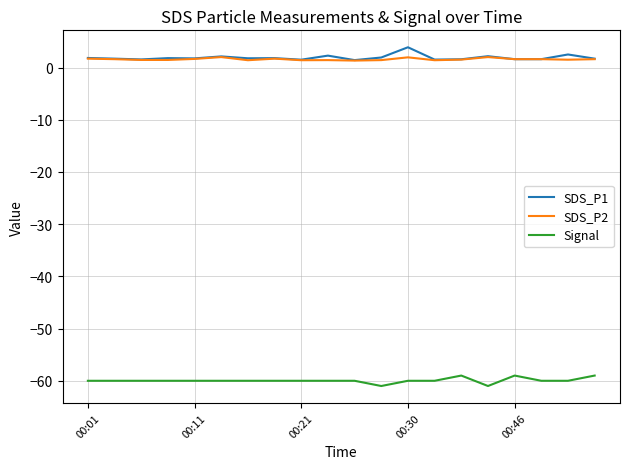

What is the greatest value displayed?

3.9